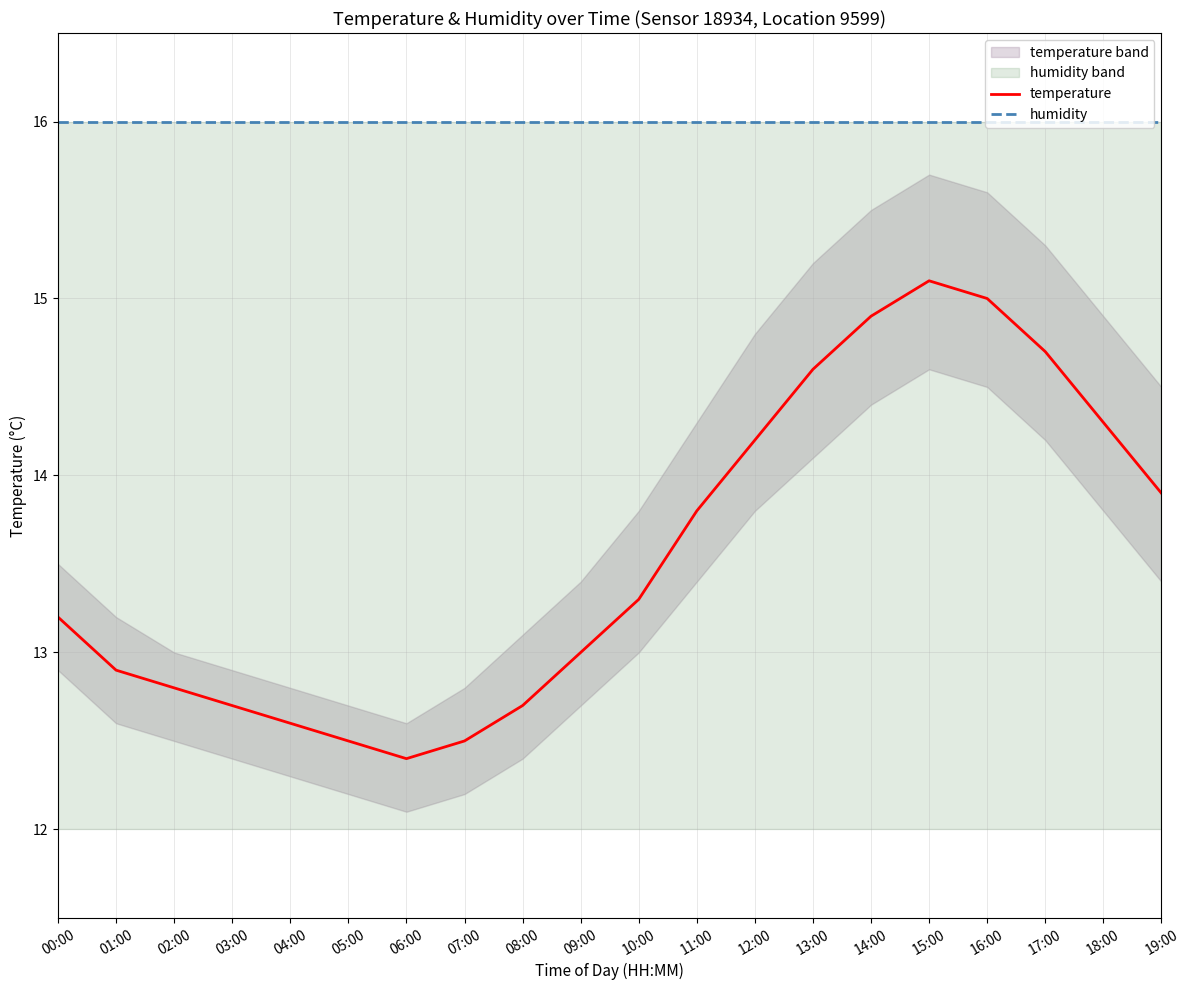

At which label is temperature closest to 13?

09:00